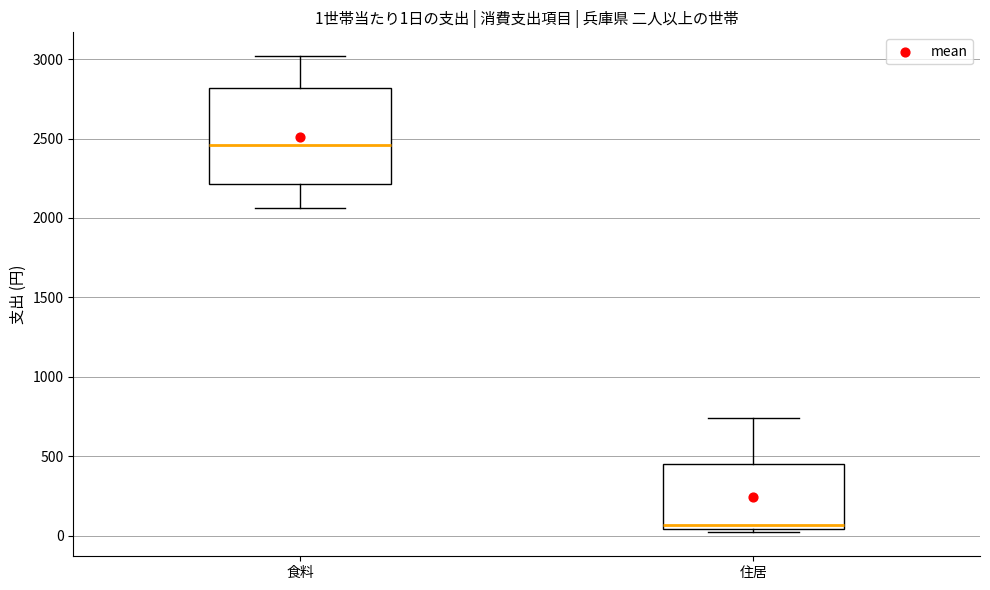

Which box has the highest median line?

食料